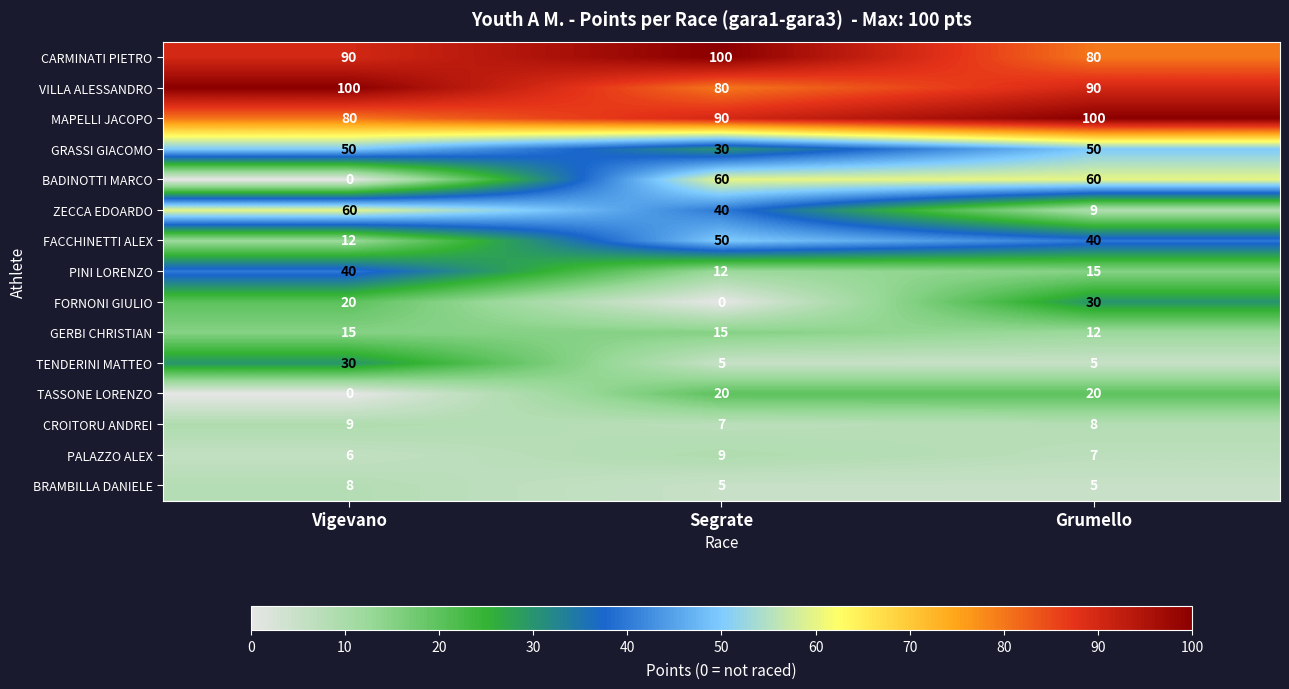

List the labels in order of PINI LORENZO value, smallest first.

Segrate, Grumello, Vigevano